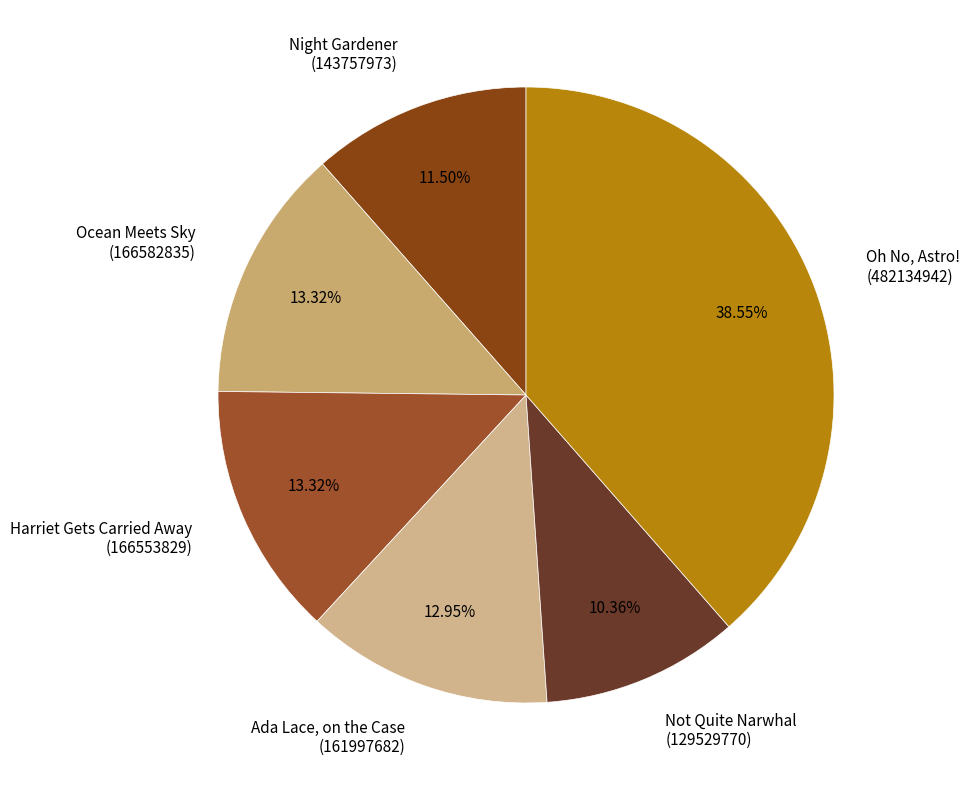

Does Oh No, Astro! represent more than half of the total?

No